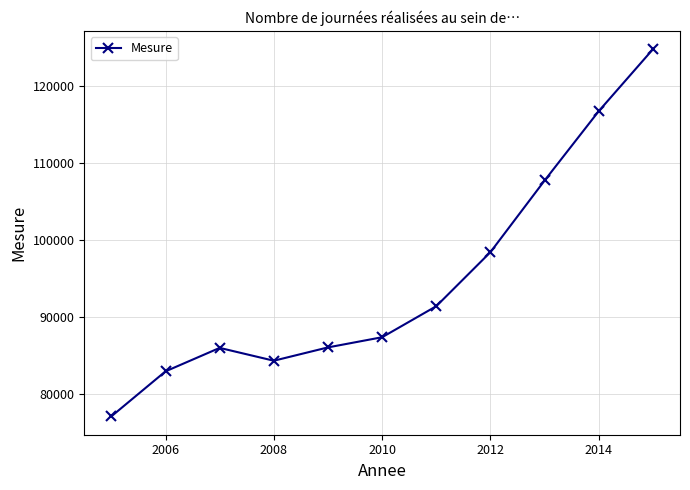

What is the smallest value displayed?

77110